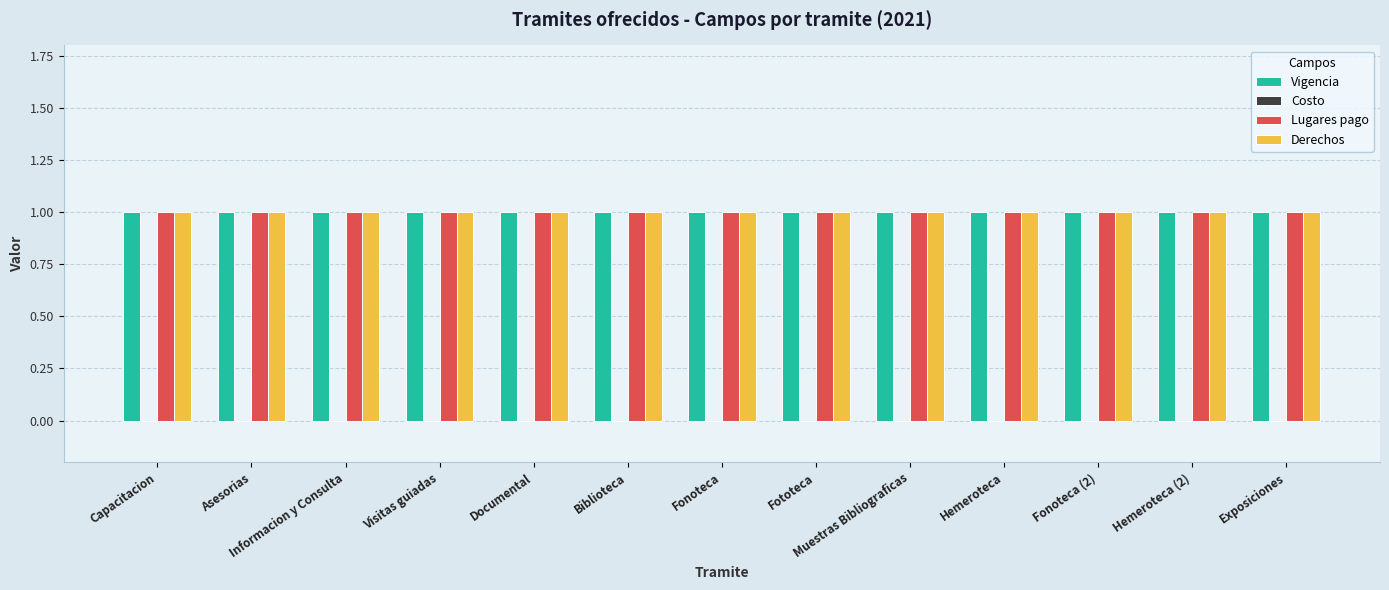

True or false: Derechos has a value of 1 at Muestras Bibliograficas.

False